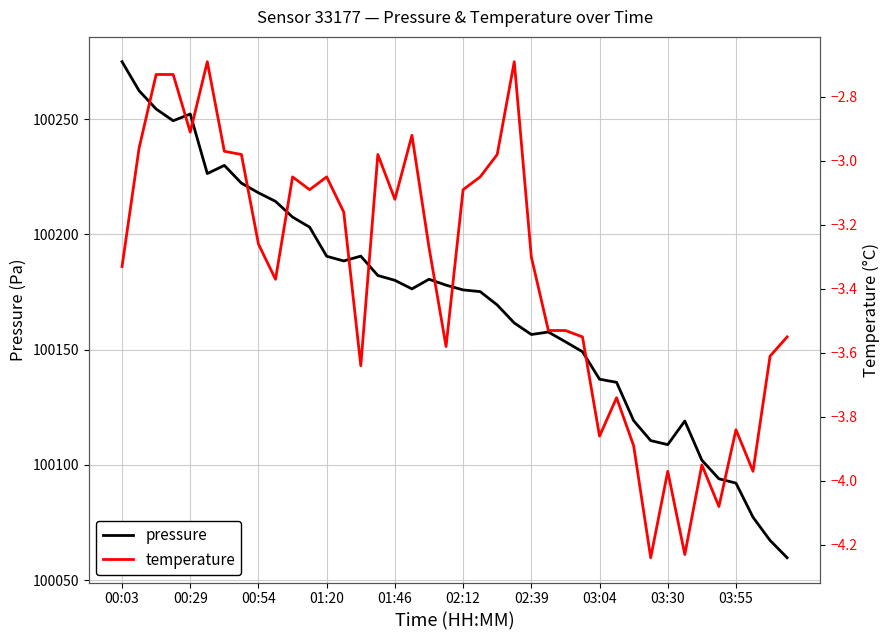

Which category has the lowest value across all series?

31